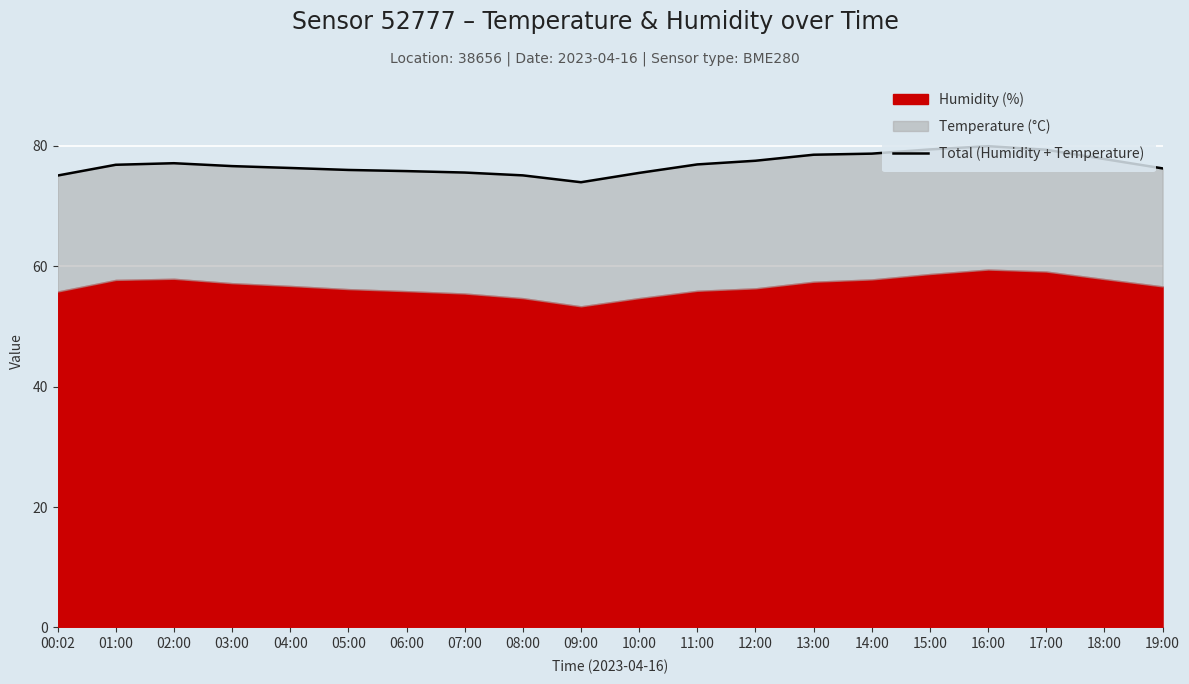

Rank the categories by value from lowest to highest.

09:00, 00:02, 08:00, 10:00, 07:00, 06:00, 05:00, 19:00, 04:00, 03:00, 01:00, 11:00, 02:00, 12:00, 18:00, 13:00, 14:00, 17:00, 15:00, 16:00